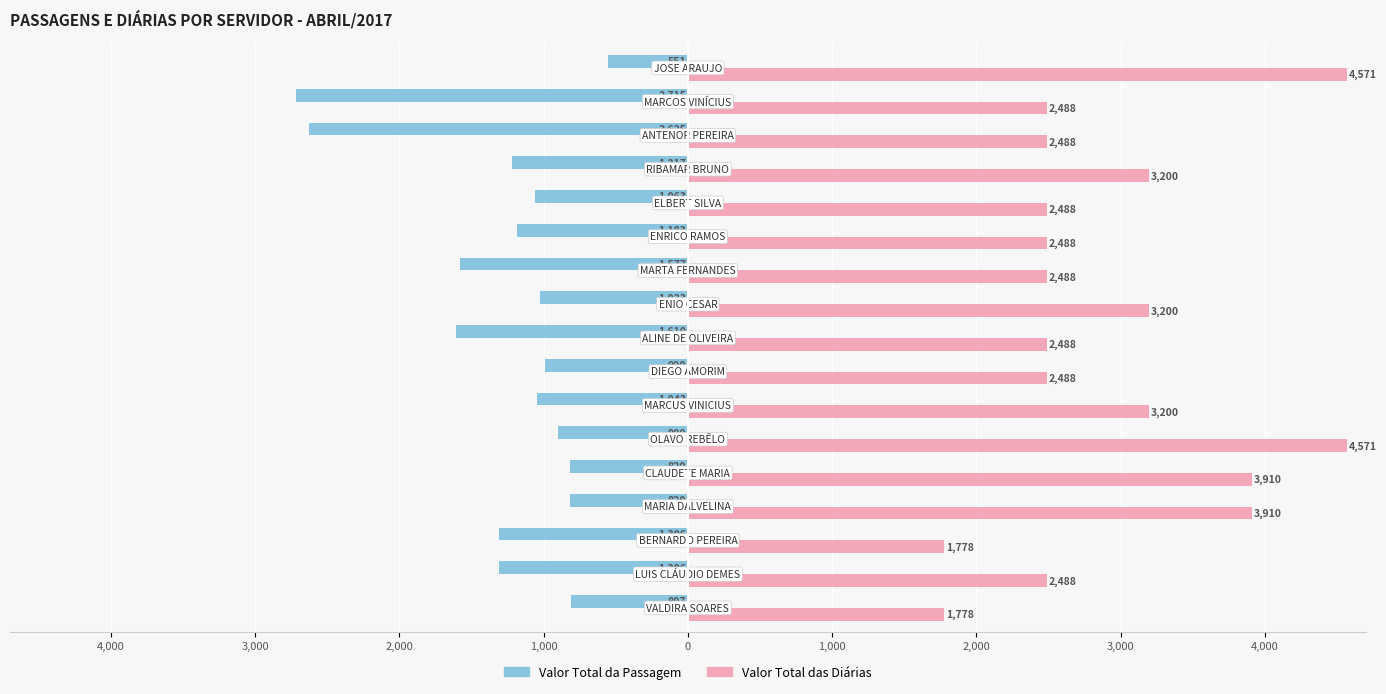

What is the lowest value of the Valor Total das Diárias series?

1777.5